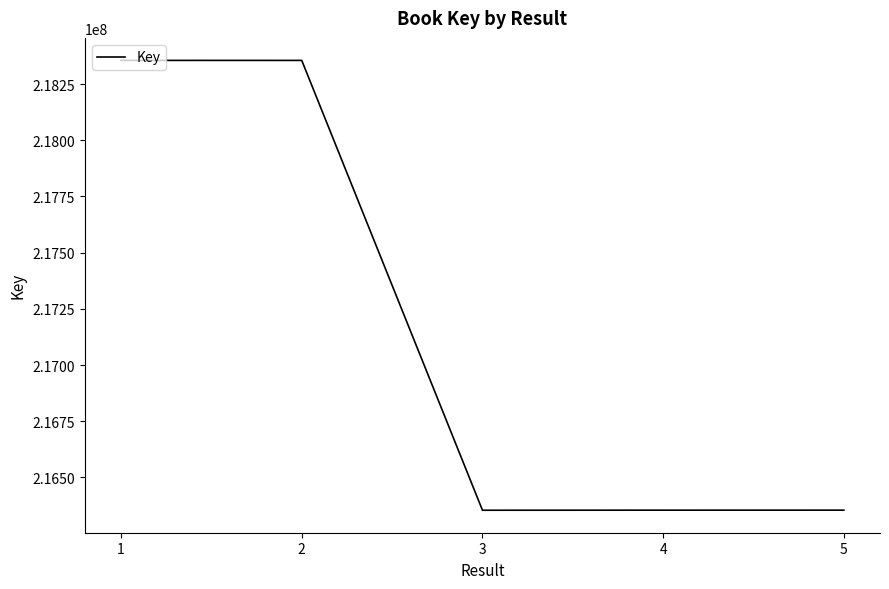

What is the maximum value shown in the chart?

218355406